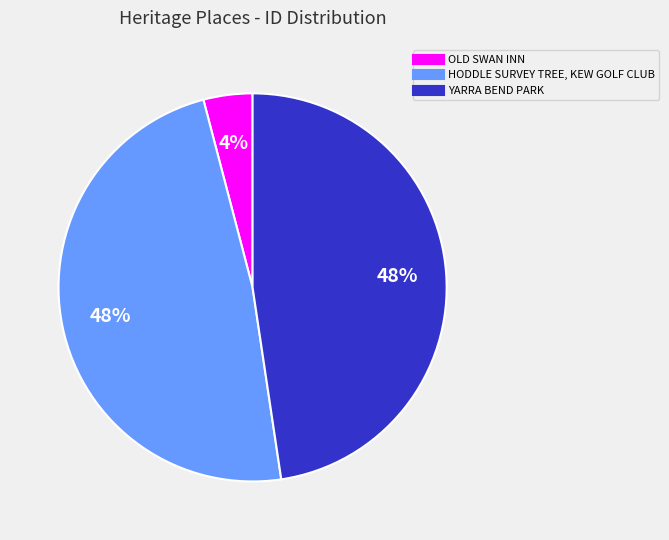

Is there any slice that represents more than half of the pie?

No